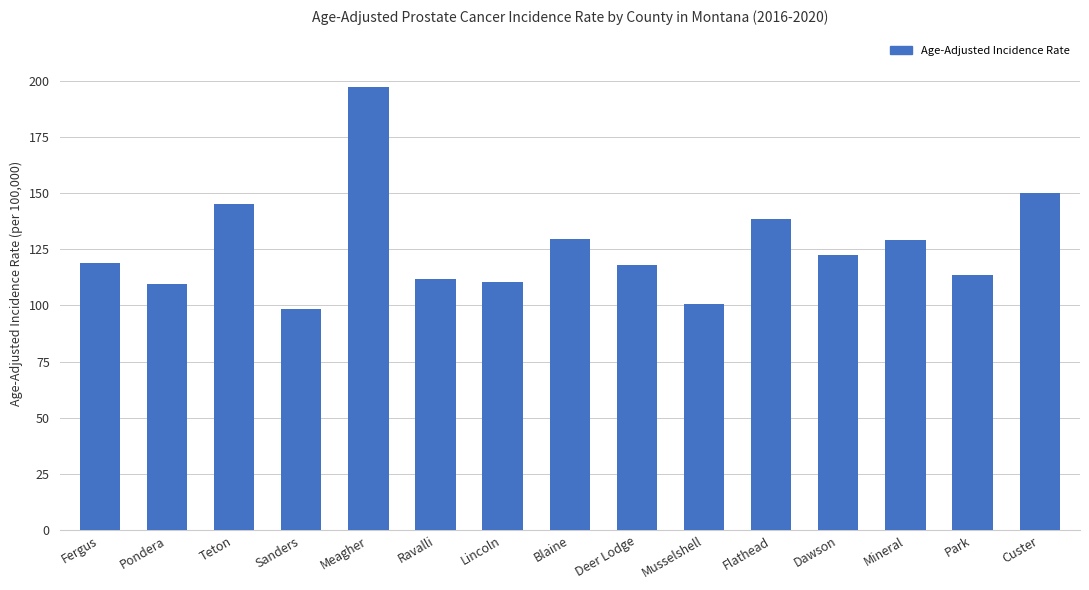

What is the difference between the second highest and second lowest values?

49.1